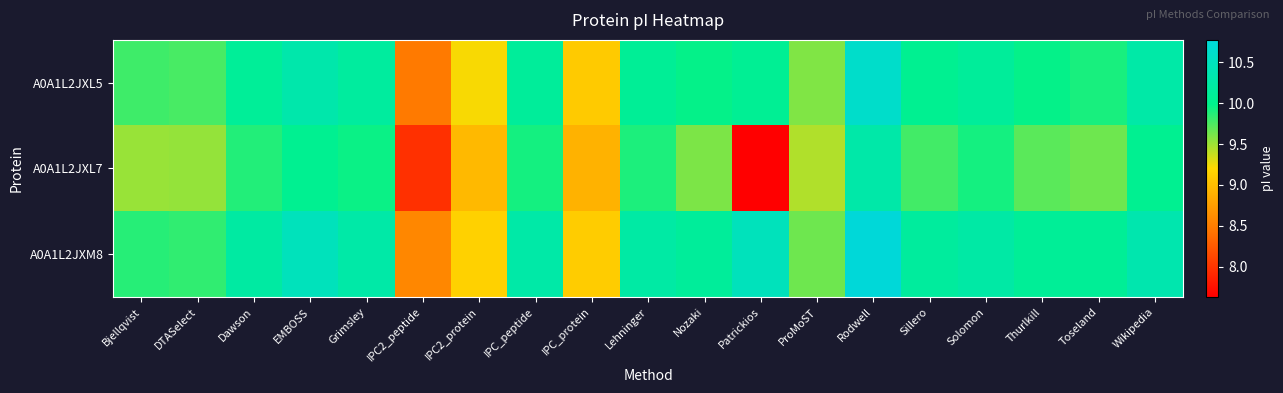

At which category is the sum across all series the highest?

Rodwell